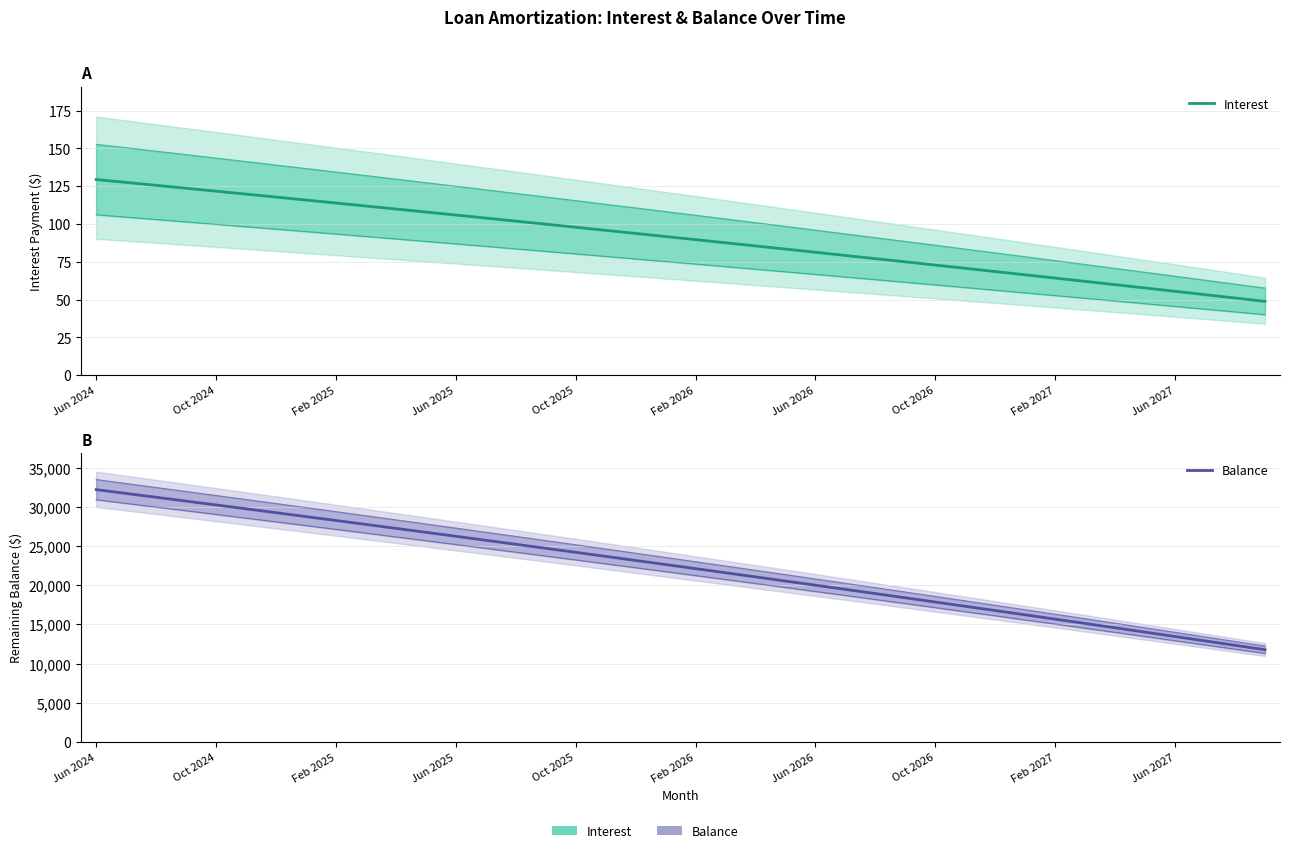

What is the highest value of the Balance series?

32202.0